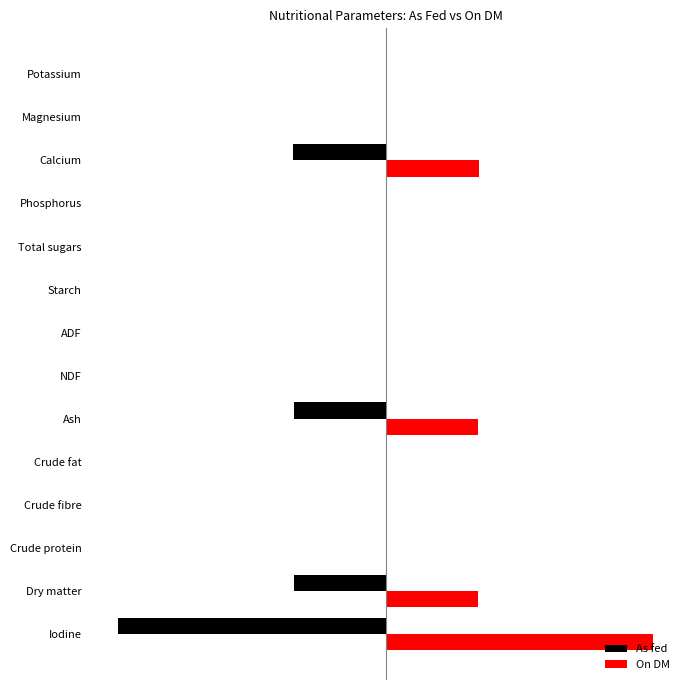

What are all the series names shown in the legend?

As fed, On DM